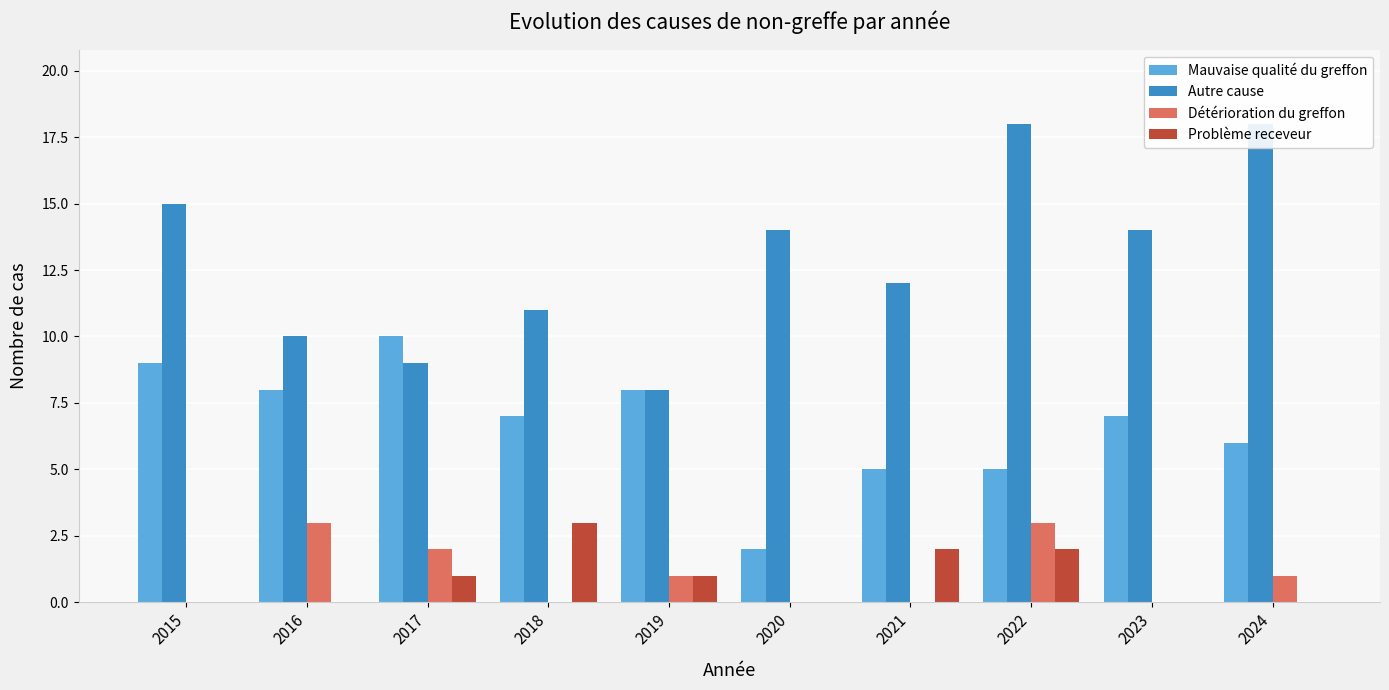

What is the total value across all series at 2016?

21